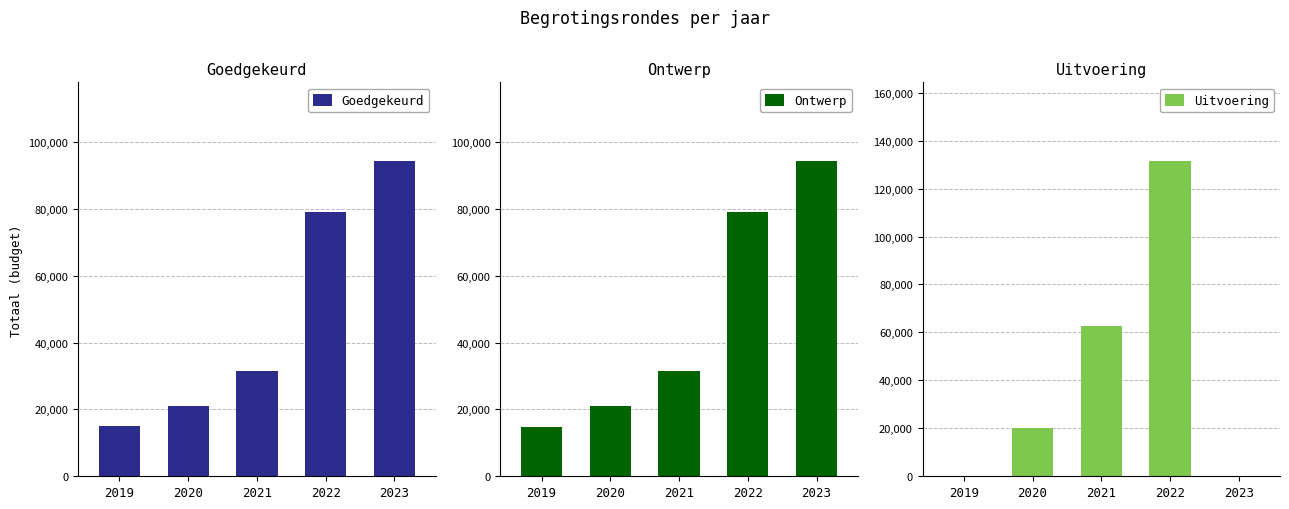

Is the value of Goedgekeurd at 2019 greater than the value of Ontwerp at 2022?

No